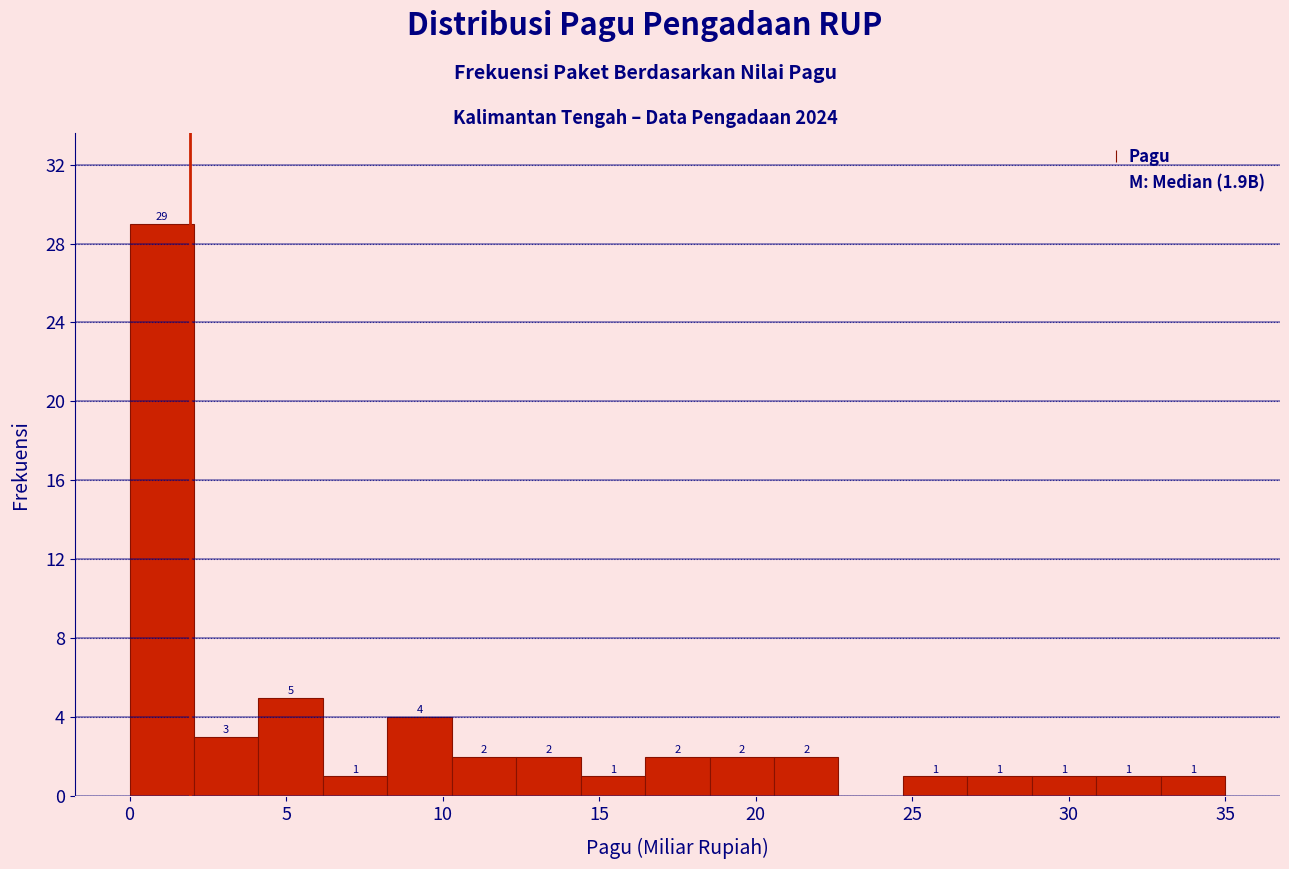

Which range on the x-axis has the tallest bar?

0.0 to 2.0